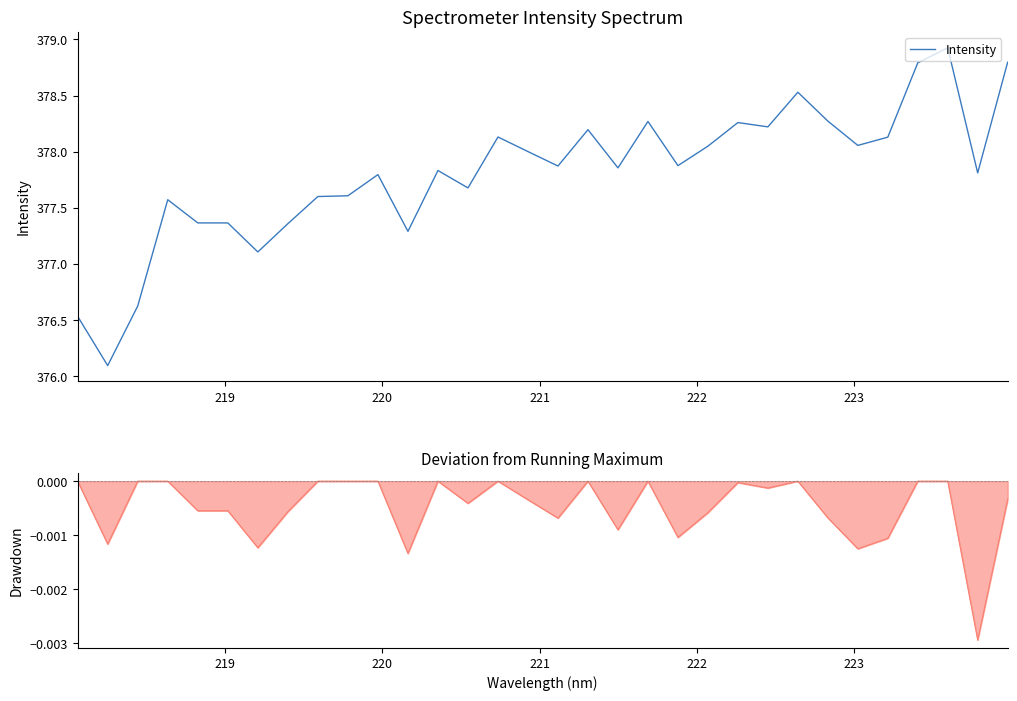

How many data points are above 377?

29